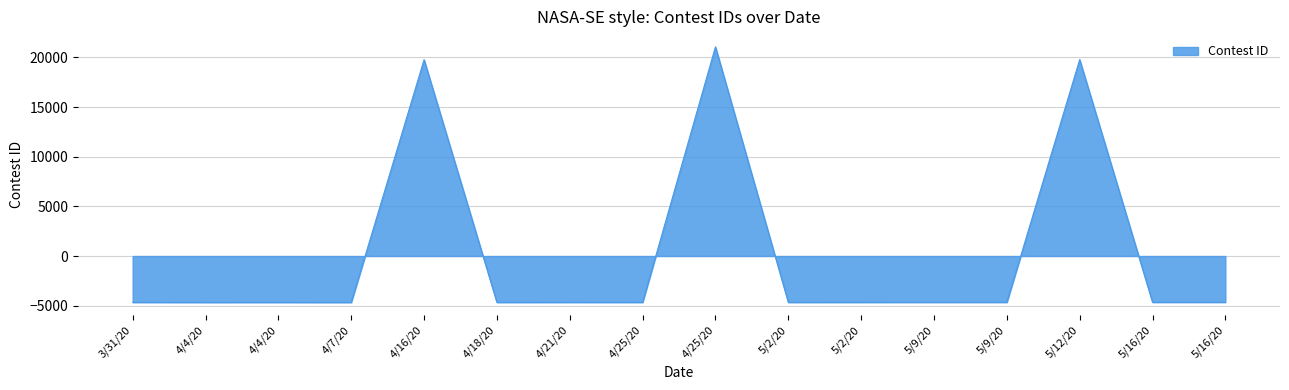

Reading right to left, list all the values displayed in this chart.

-4654.3	-4653.3	19781.7	-4657.3	-4658.3	-4660.3	-4661.3	21064.7	-4664.3	-4662.3	-4666.3	19769.7	-4673.3	-4670.3	-4671.3	-4663.3